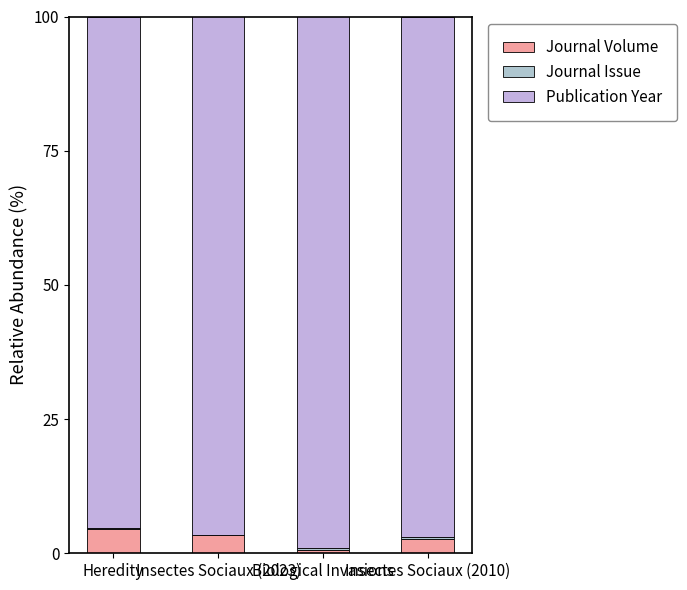

Is it true that Journal Issue equals 0.4 at Biological Invasions?

False